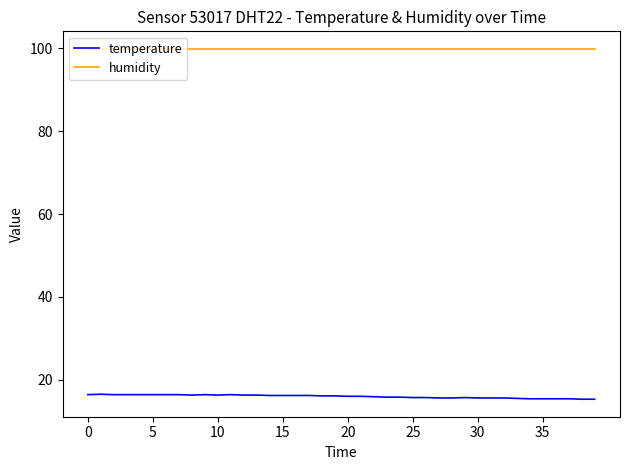

Rank the series by their maximum value, from lowest to highest.

temperature, humidity